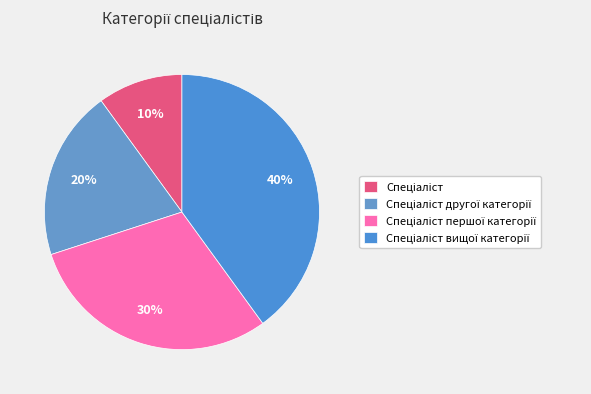

Is Спеціаліст вищої категорії the majority of the pie?

No